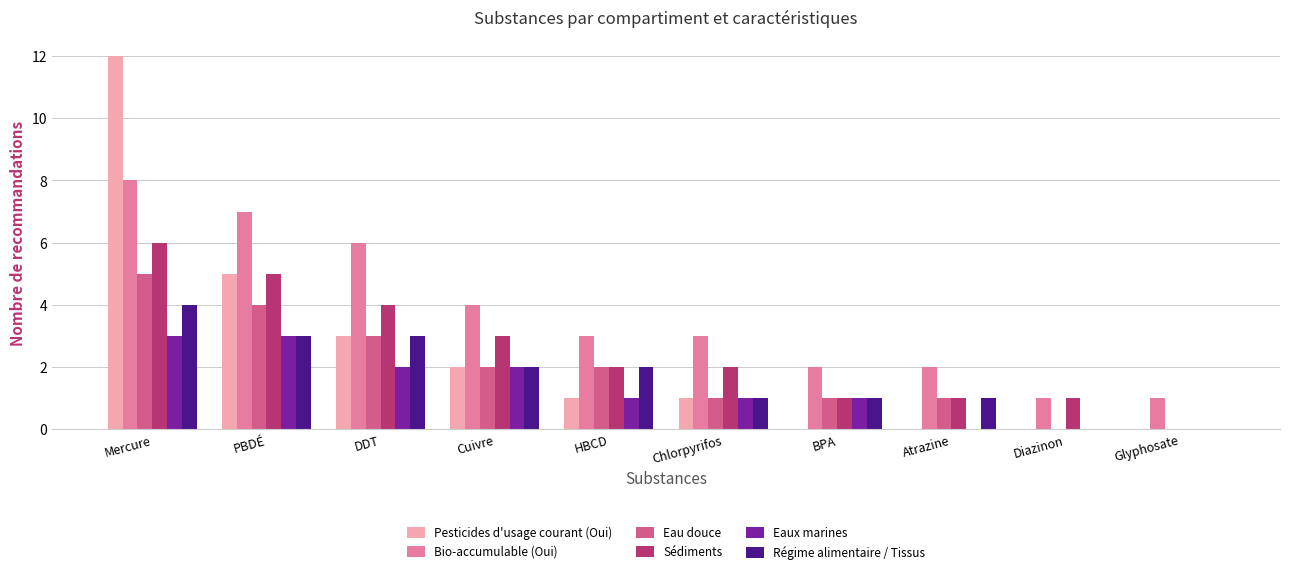

Reading left to right, extract all data points from this chart.

Pesticides d'usage courant (Oui): 12	5	3	2	1	1	0	0	0	0
Bio-accumulable (Oui): 8	7	6	4	3	3	2	2	1	1
Eau douce: 5	4	3	2	2	1	1	1	0	0
Sédiments: 6	5	4	3	2	2	1	1	1	0
Eaux marines: 3	3	2	2	1	1	1	0	0	0
Régime alimentaire / Tissus: 4	3	3	2	2	1	1	1	0	0